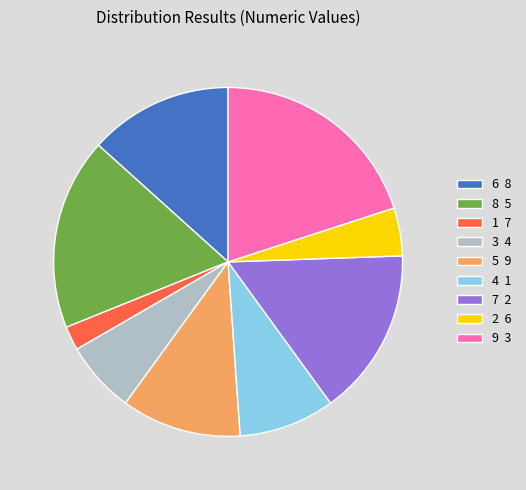

Which category has the biggest portion of the pie?

9 3